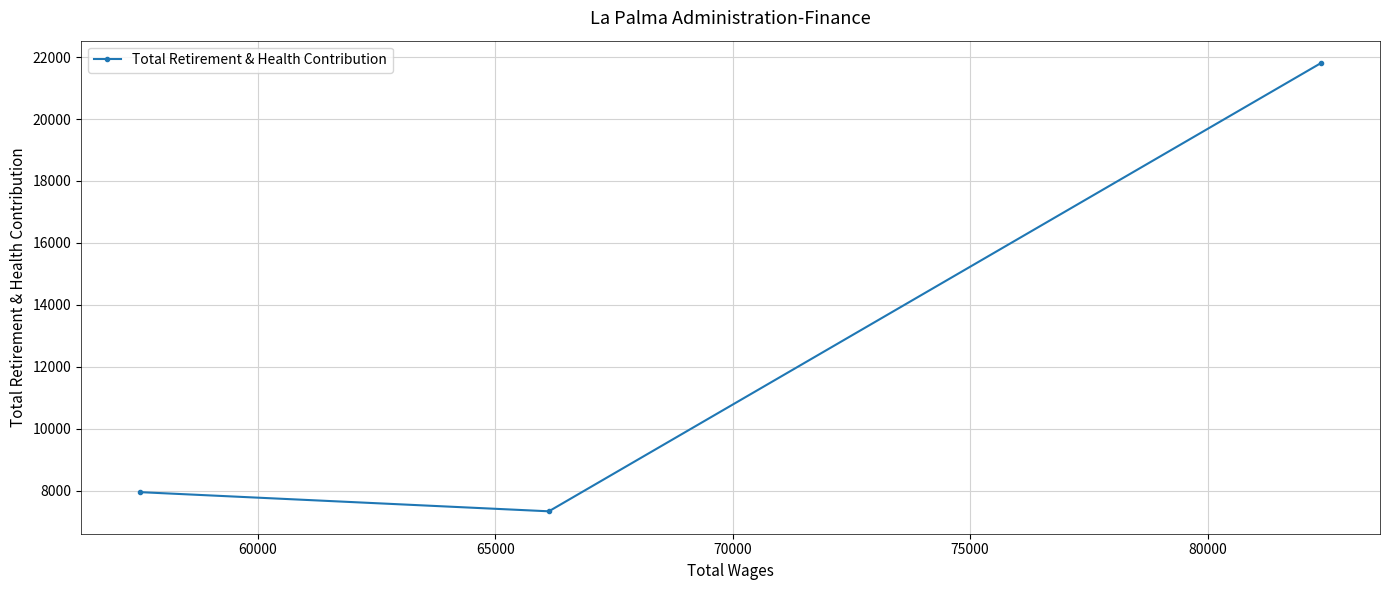

What is the smallest value displayed?

7331